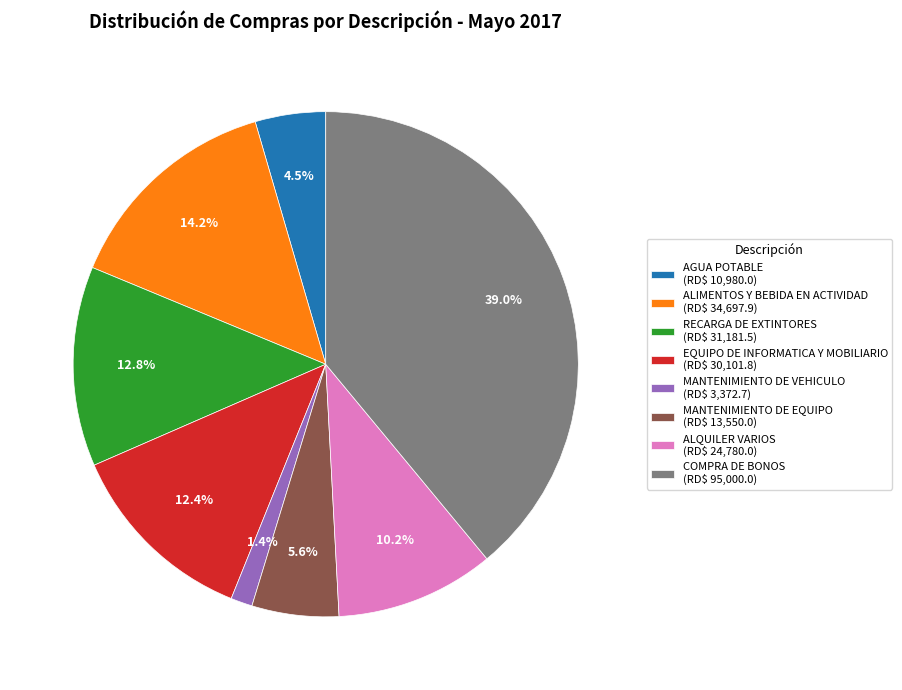

What is the largest slice in the pie chart?

COMPRA DE BONOS